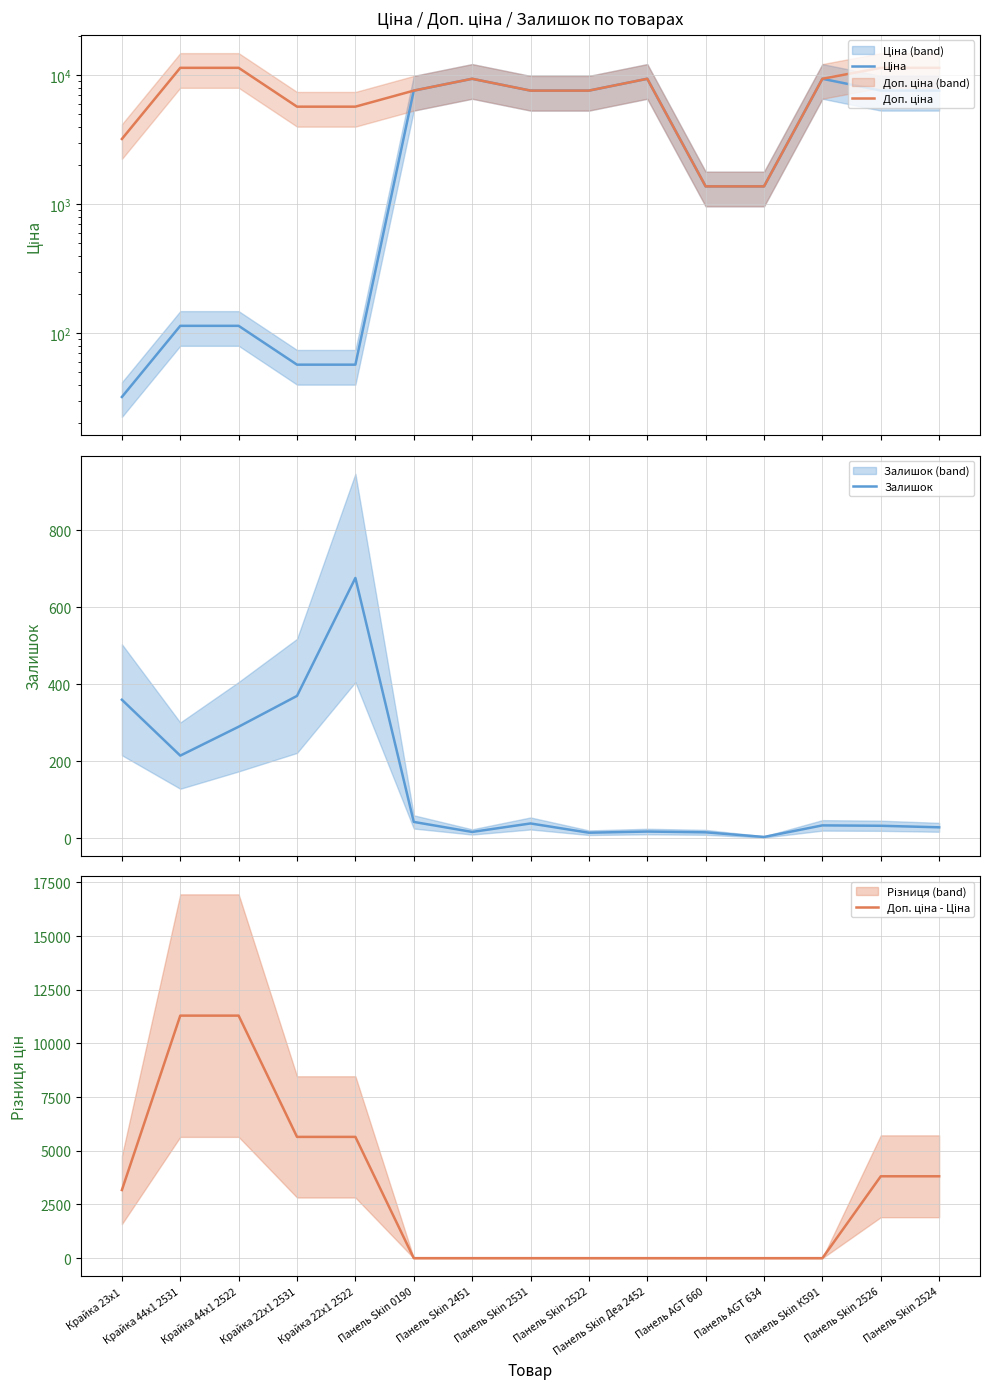

What is the difference between the second highest and second lowest values in the Доп. ціна series?

10035.0